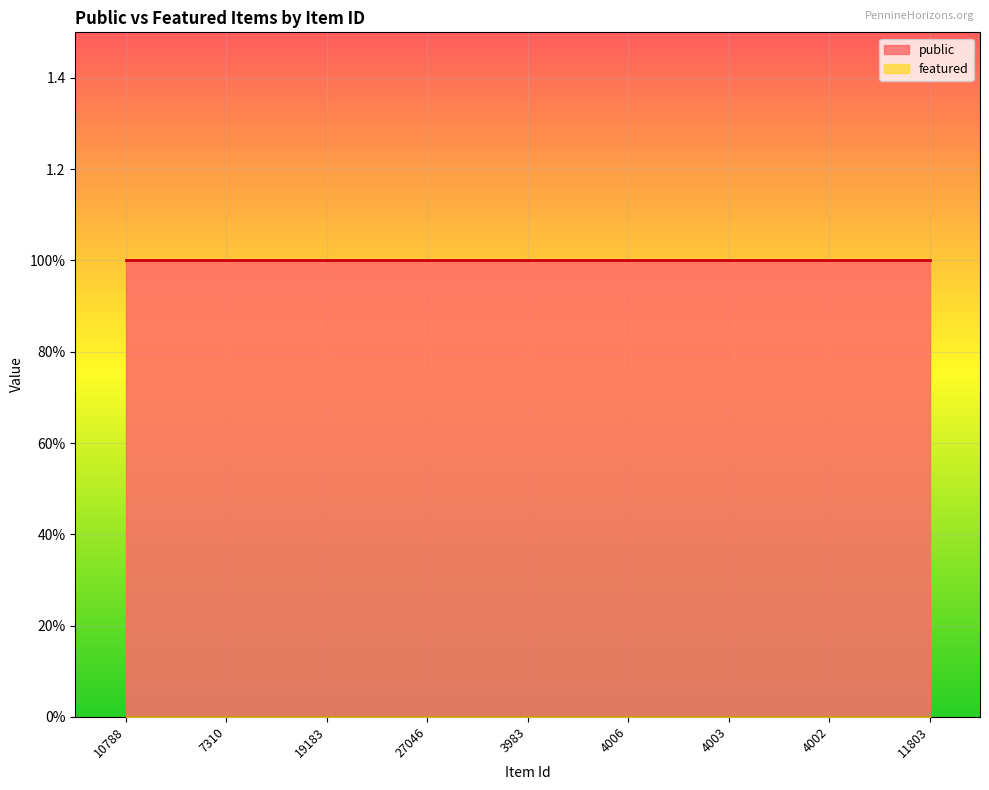

Count the number of categories in the chart.

9